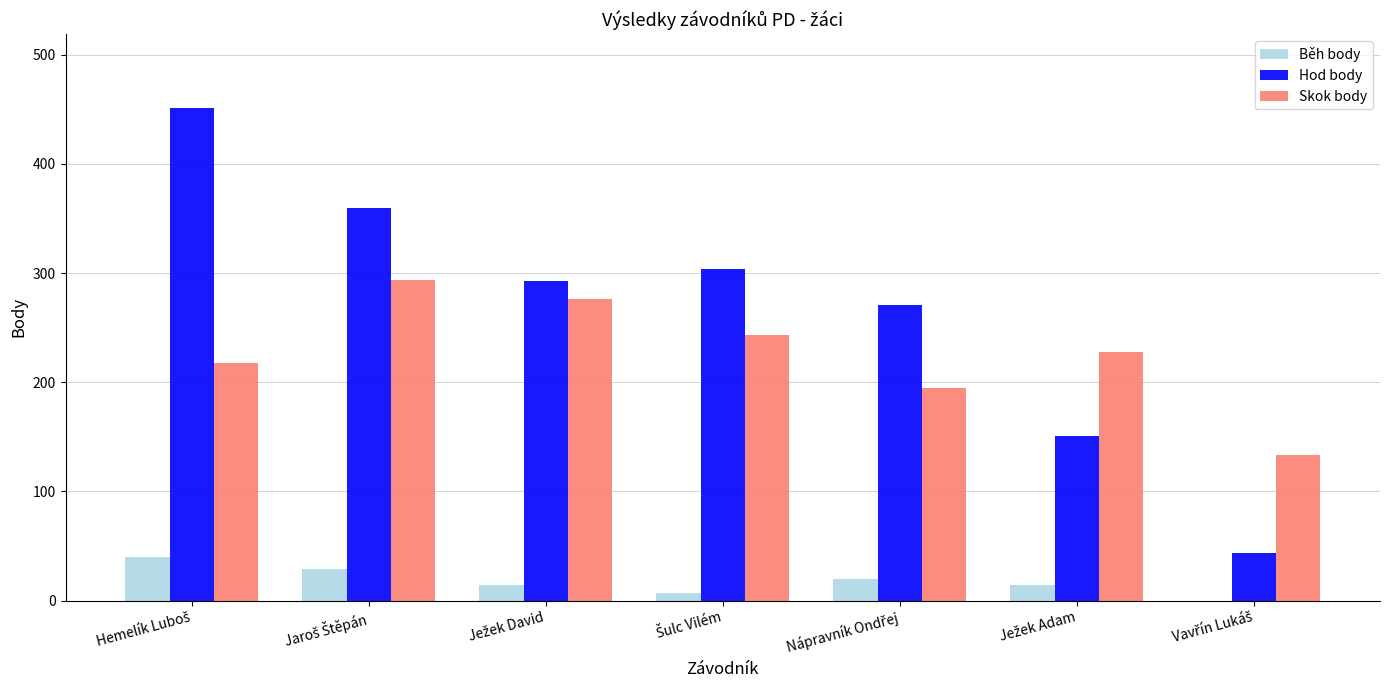

What is the sum of all Hod body values?

1874